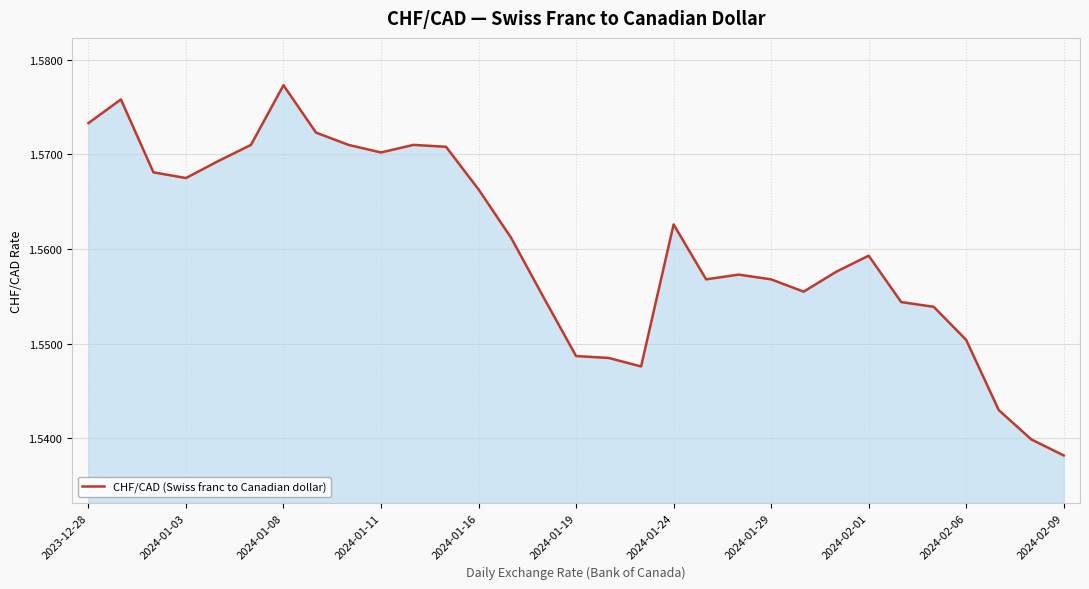

What is the sum of all values?

48.4